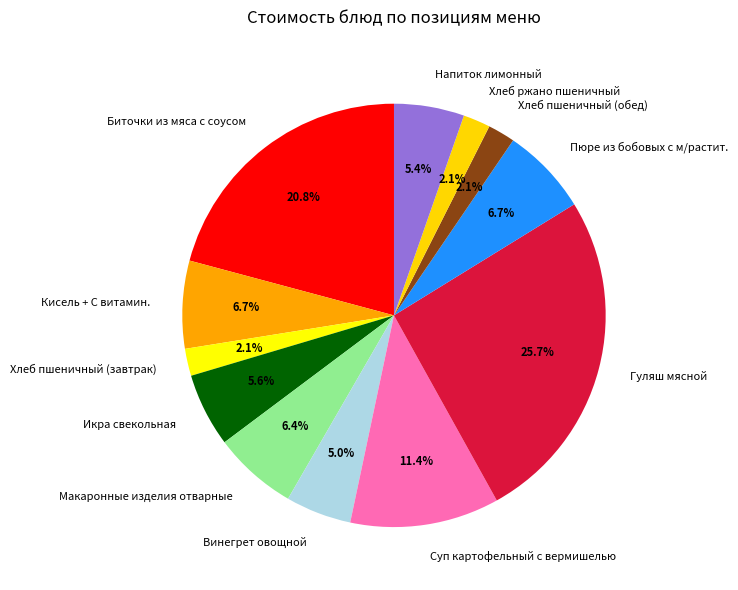

How many segments does this pie chart have?

12